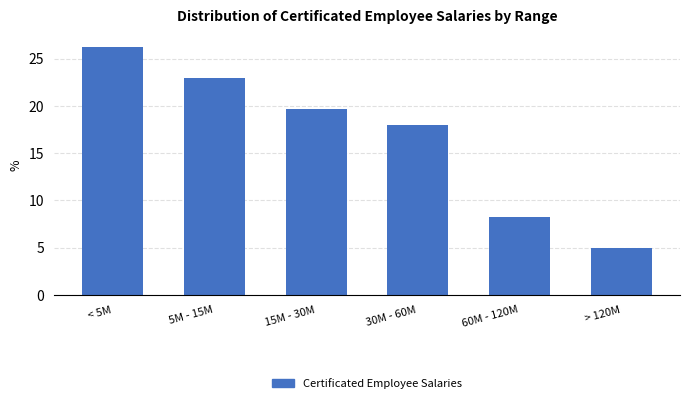

Reading right to left, transcribe all the data shown in this chart.

4.9	8.2	18.0	19.7	23.0	26.2